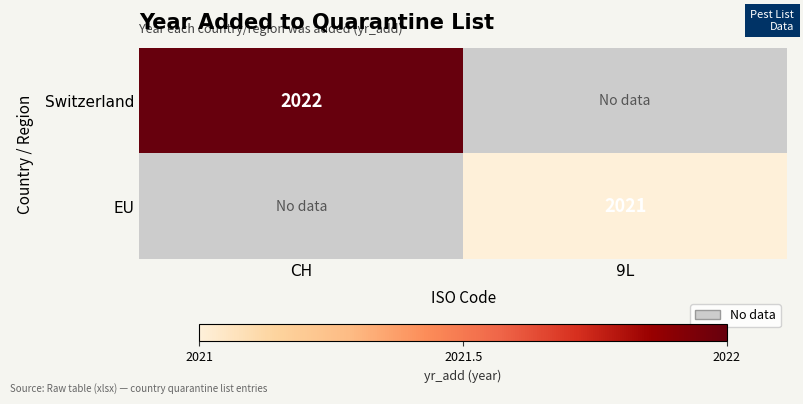

Which category has the lowest value across all series?

9L